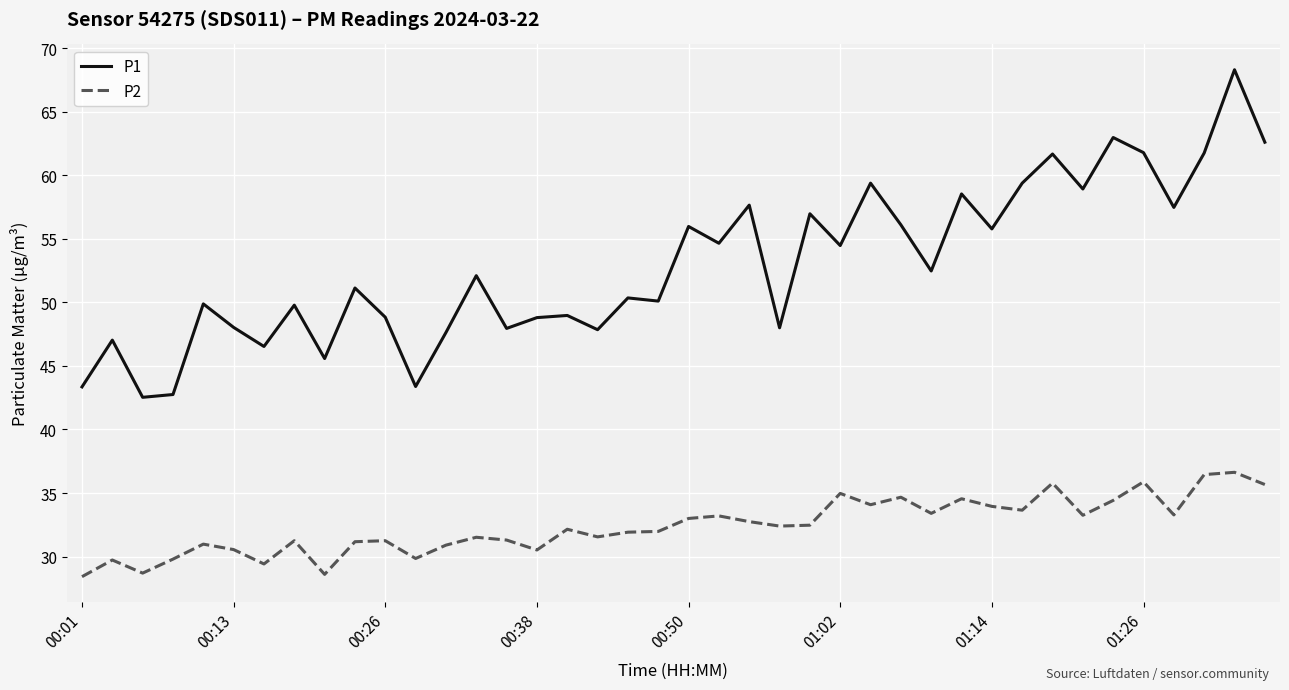

List the series in order of their overall mean, highest first.

P1, P2